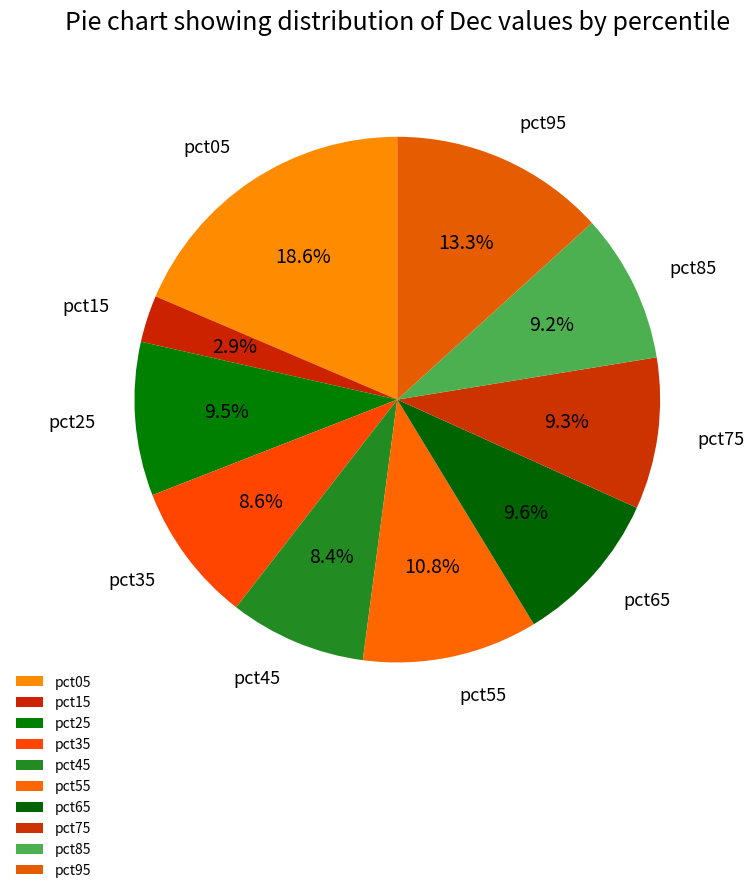

What is the largest slice in the pie chart?

pct05